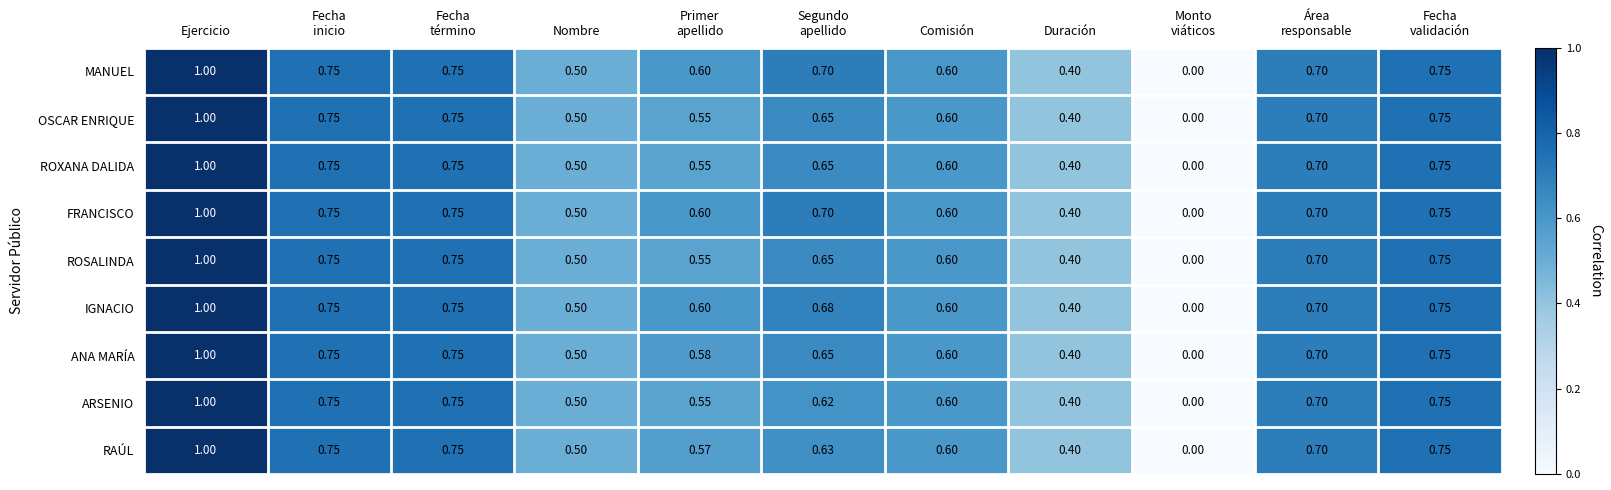

Which category has the highest value across all series?

Ejercicio